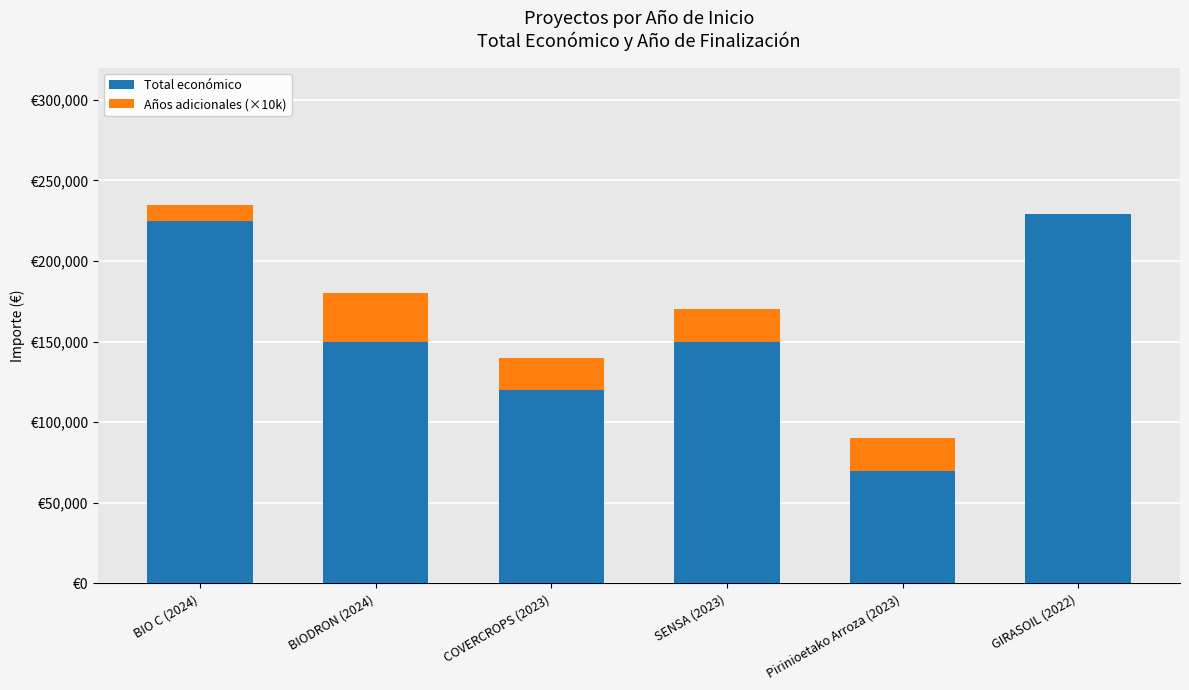

Rank the series by their average value, from lowest to highest.

Años adicionales (×10k), Total económico